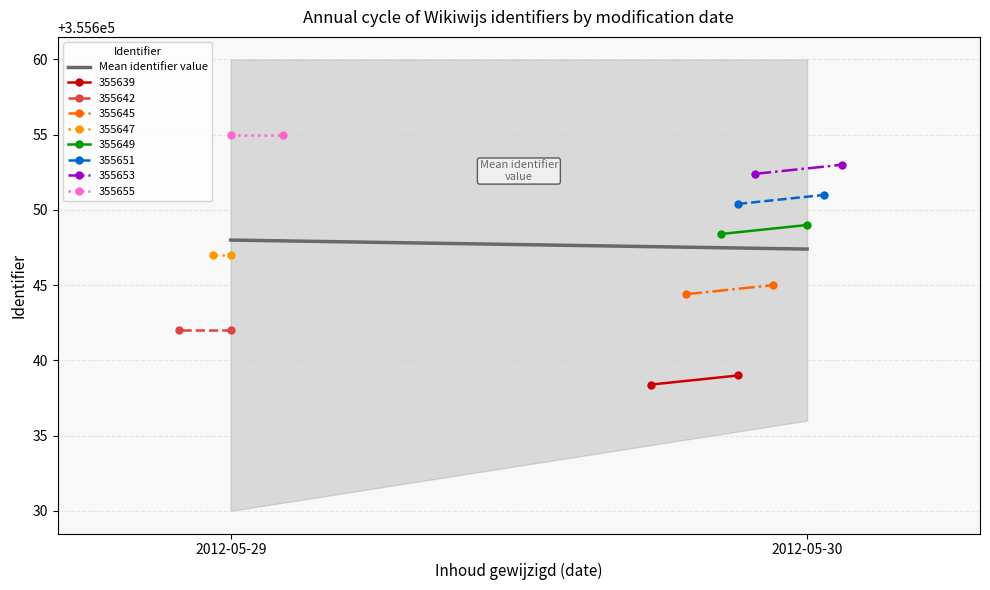

At which label is the value closest to 355647?

2012-05-30